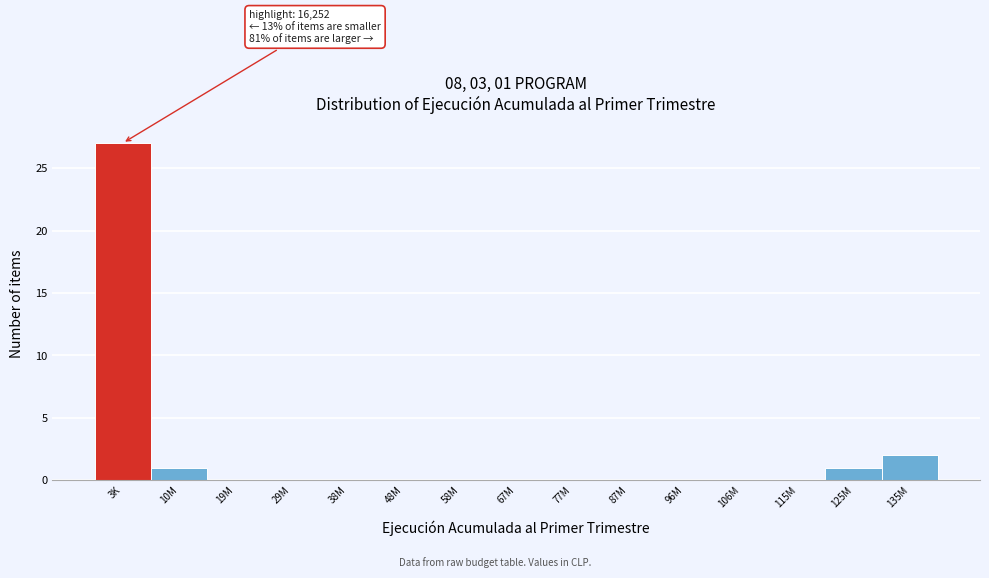

Reading left to right, extract all data points from this chart.

3K=27	10M=1	19M=0	29M=0	38M=0	48M=0	58M=0	67M=0	77M=0	87M=0	96M=0	106M=0	115M=0	125M=1	135M=2